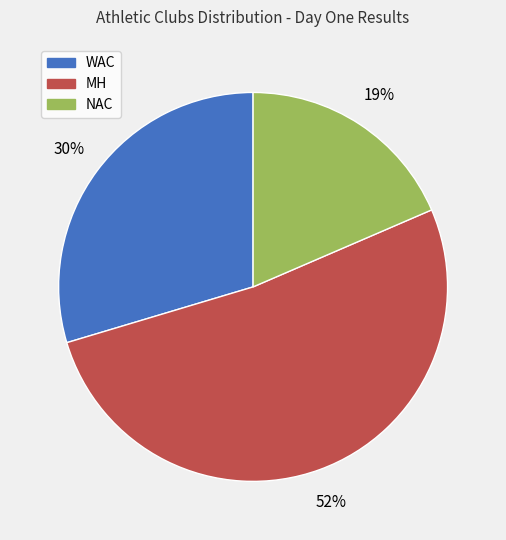

To the nearest percent, what is the difference between the NAC and MH slice percentages?

33%